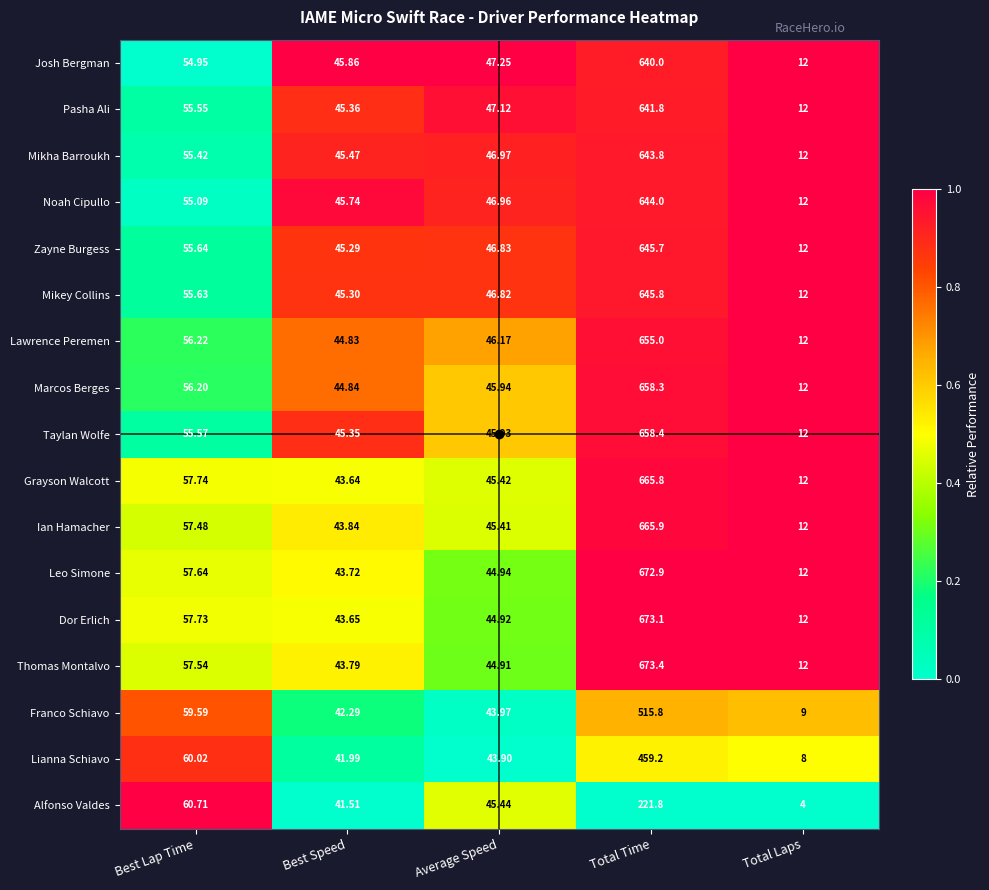

Rank the series by their maximum value, from lowest to highest.

Alfonso Valdes, Lianna Schiavo, Franco Schiavo, Josh Bergman, Pasha Ali, Mikha Barroukh, Noah Cipullo, Zayne Burgess, Mikey Collins, Lawrence Peremen, Marcos Berges, Taylan Wolfe, Grayson Walcott, Ian Hamacher, Leo Simone, Dor Erlich, Thomas Montalvo